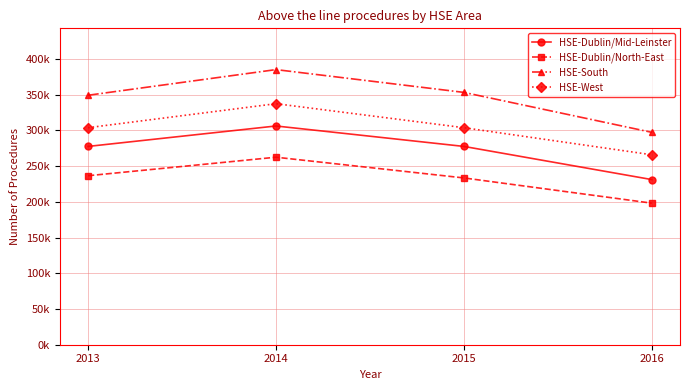

What is the value of the HSE-Dublin/Mid-Leinster point at the 4th from the left?

231100